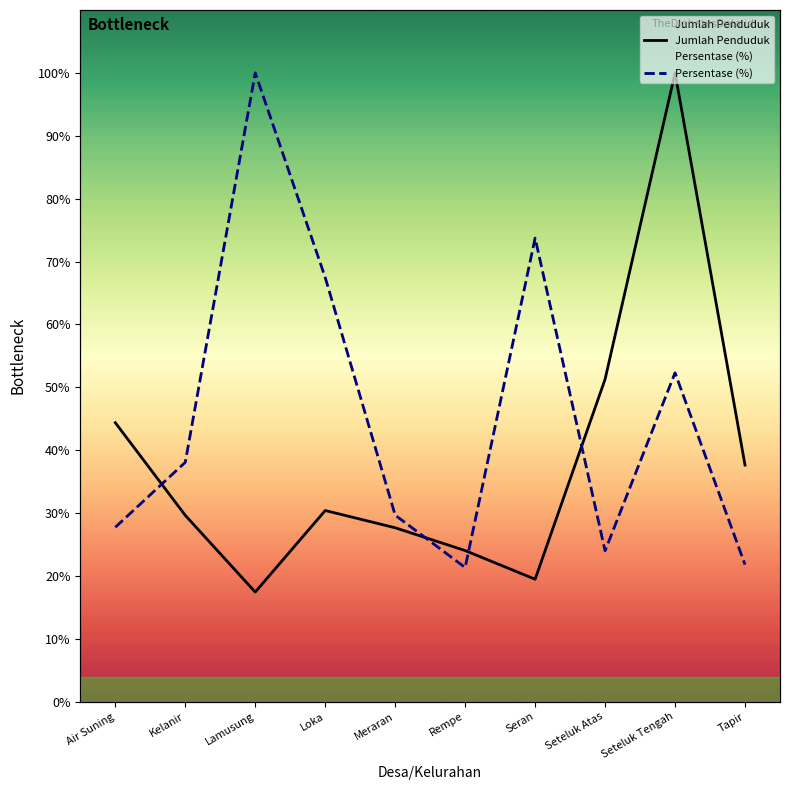

How many lines are shown in the chart?

2